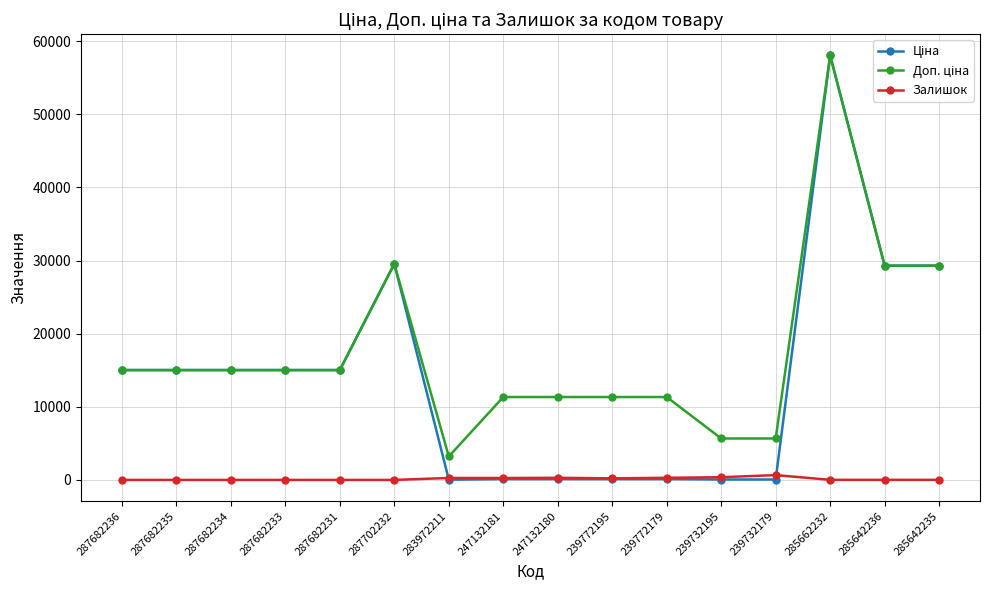

True or false: Залишок has more than 0 points higher than both neighbors.

True